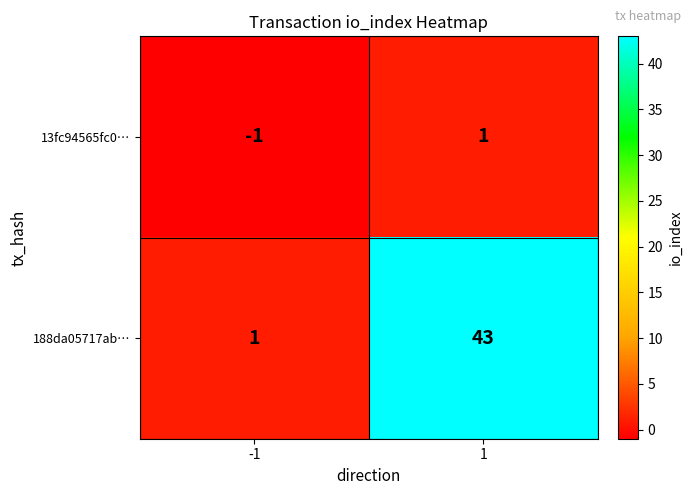

Which series has the largest range (max minus min)?

188da05717ab…